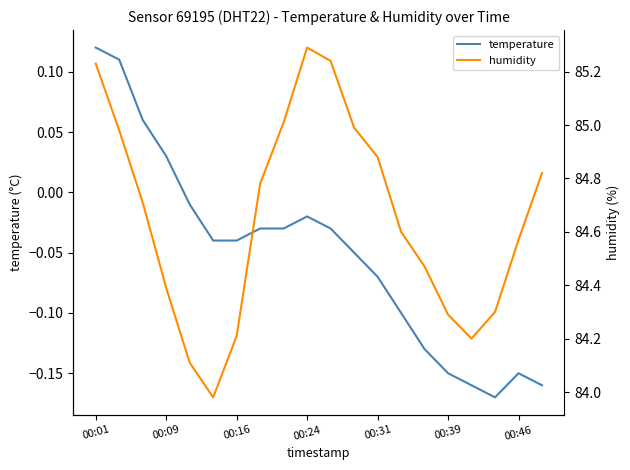

At how many categories does at least one series exceed 32?

20